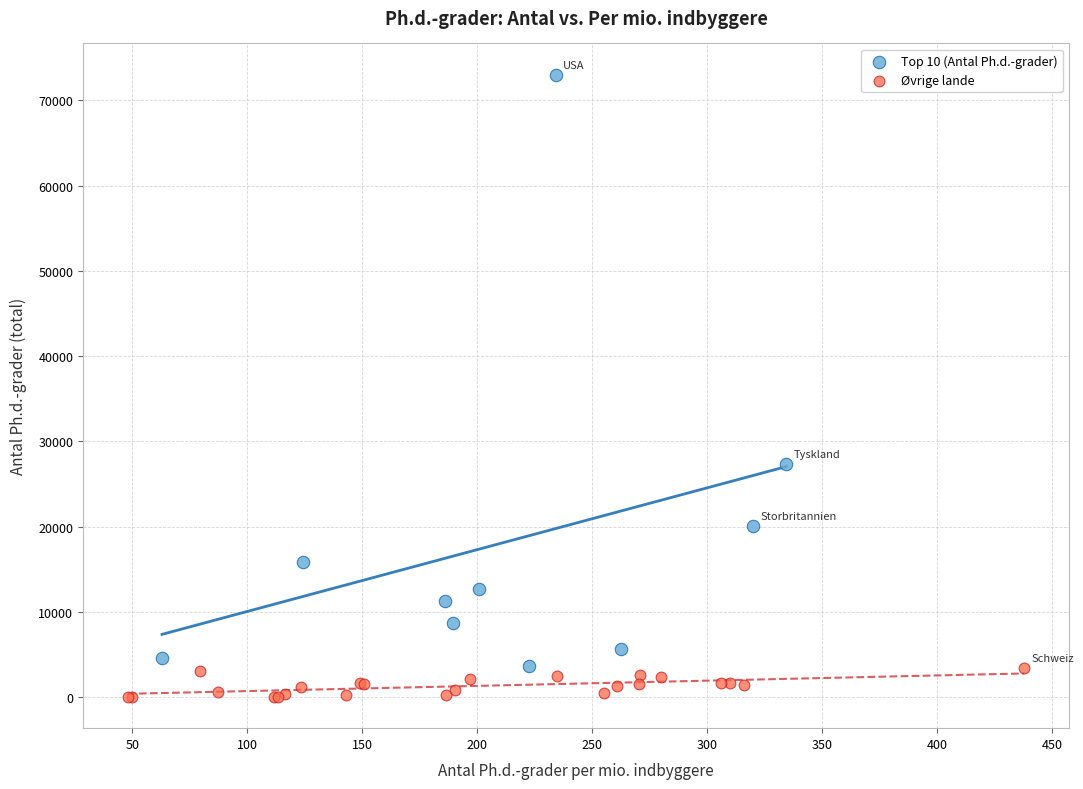

Which series has the largest Y range (max minus min)?

Top 10 (Antal Ph.d.-grader)